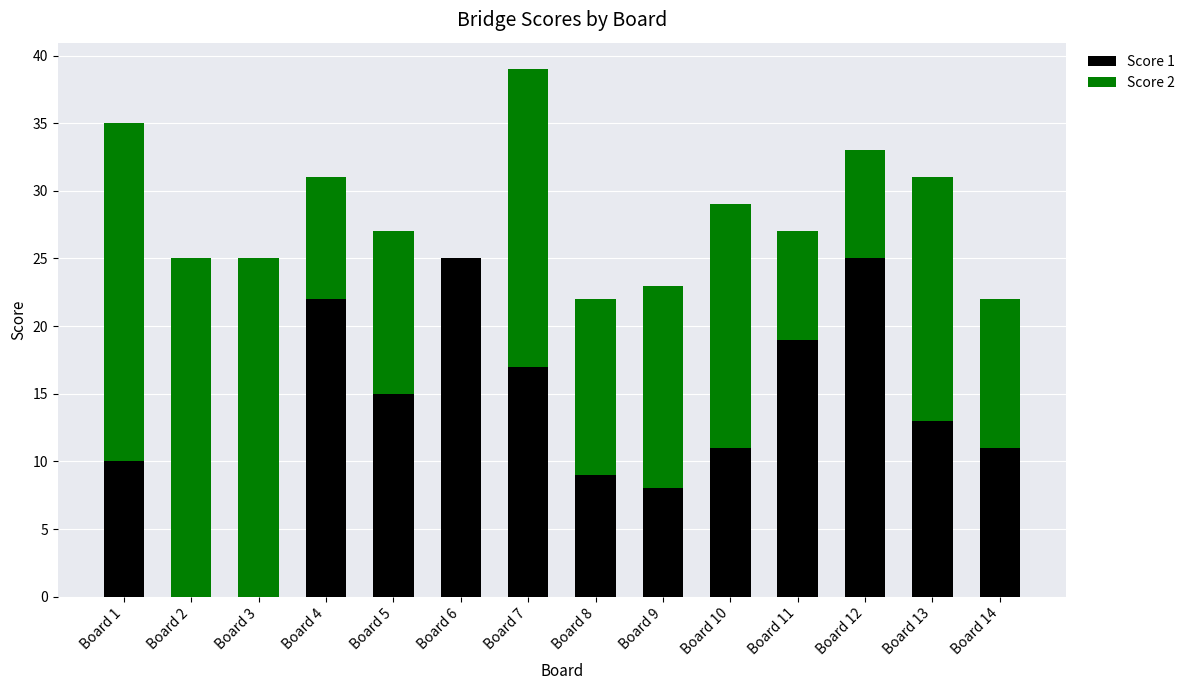

Does the chart contain stacked bars?

Yes